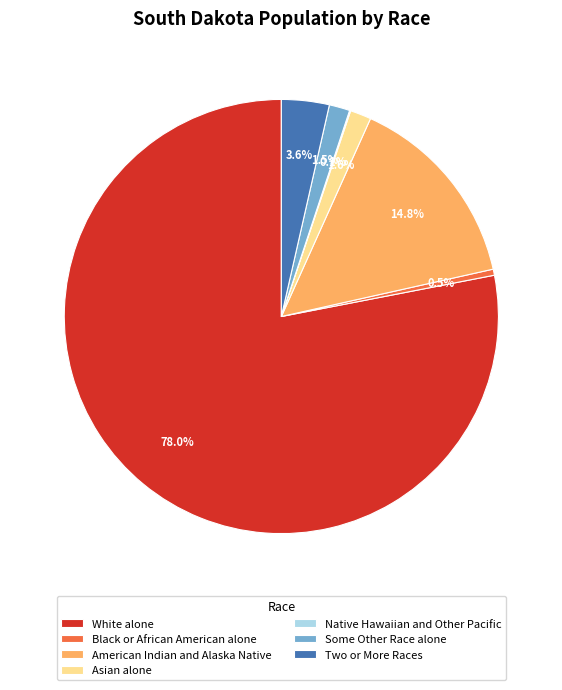

What percentage is the American Indian and Alaska Native slice, to the nearest percent?

15%